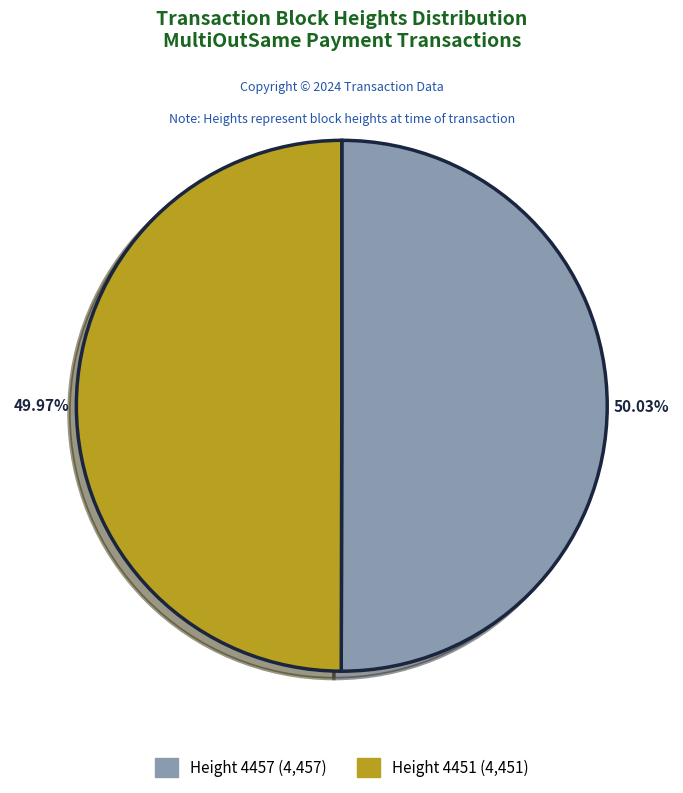

What is the ratio of the value at Height 4451 (4,451) to the value at Height 4457 (4,457)?

1.0